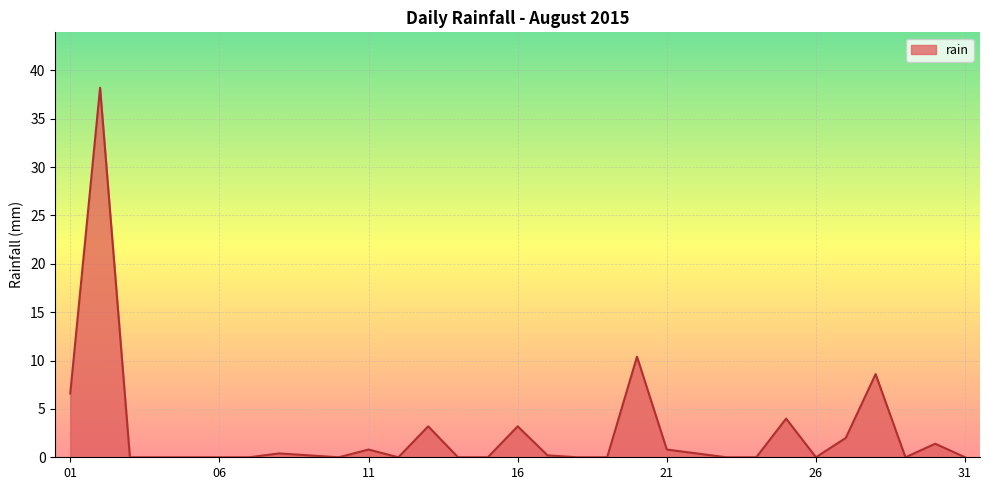

What is the difference between the maximum and minimum values?

38.2